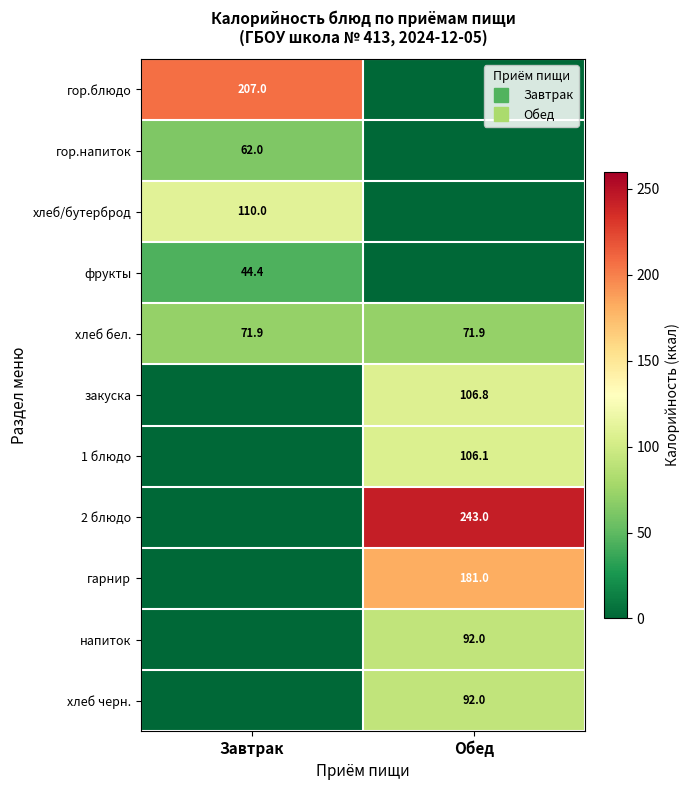

At which category is the sum across all series the highest?

Обед